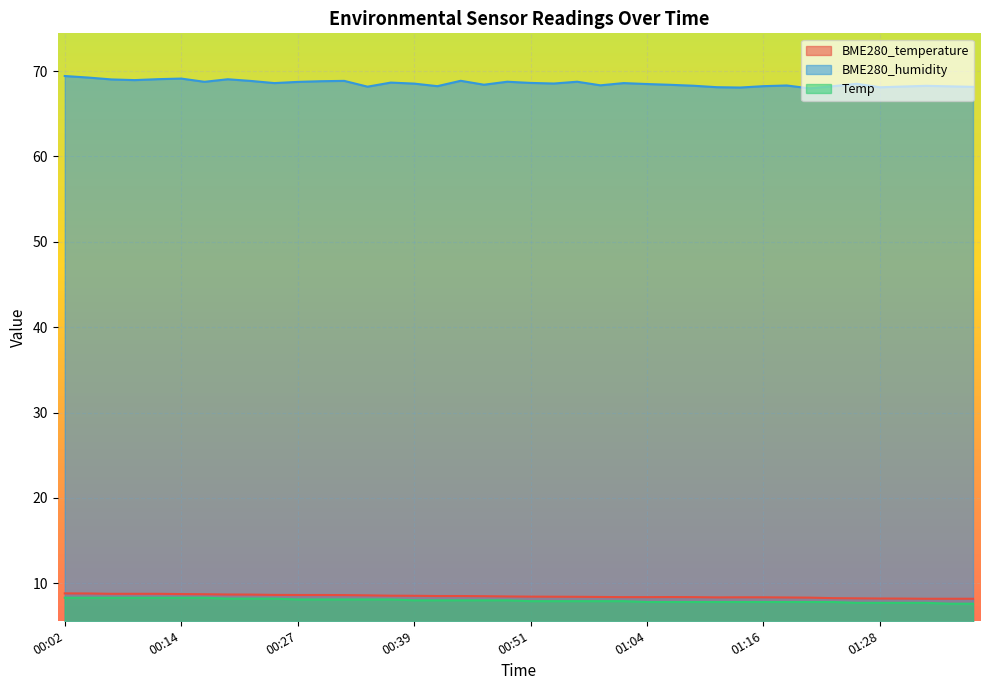

What is the label of the 1st point from the right?

01:38